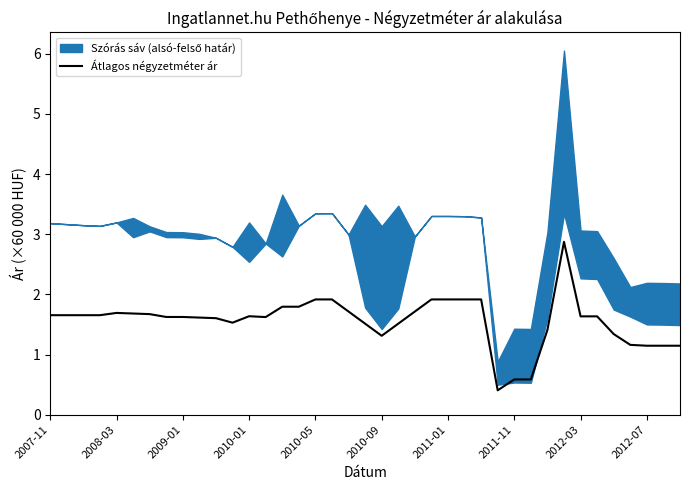

True or false: the data shows 1.7 at 2007-11.

True